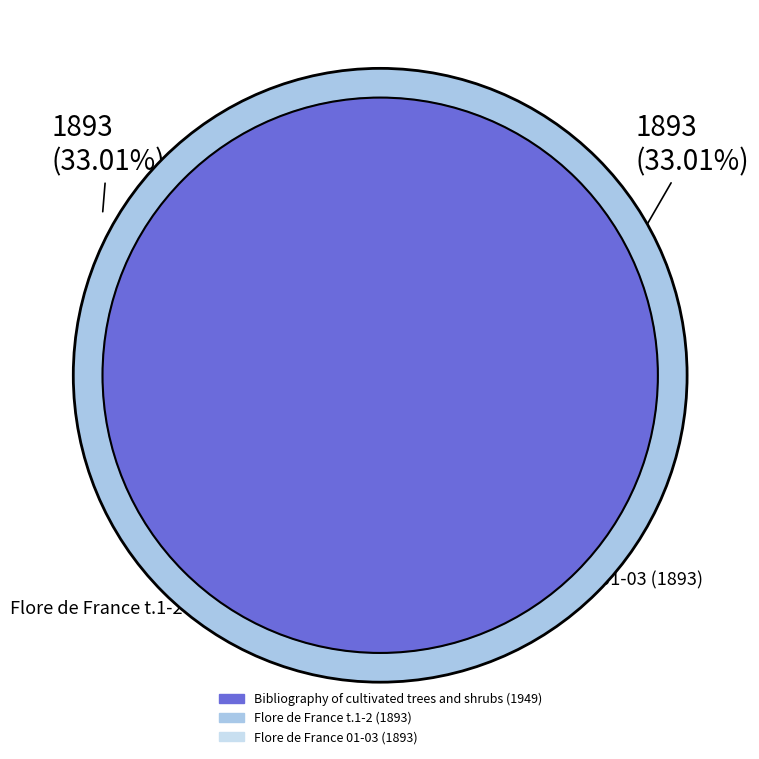

To the nearest percent, what is the difference between the largest and smallest slice percentages?

1%